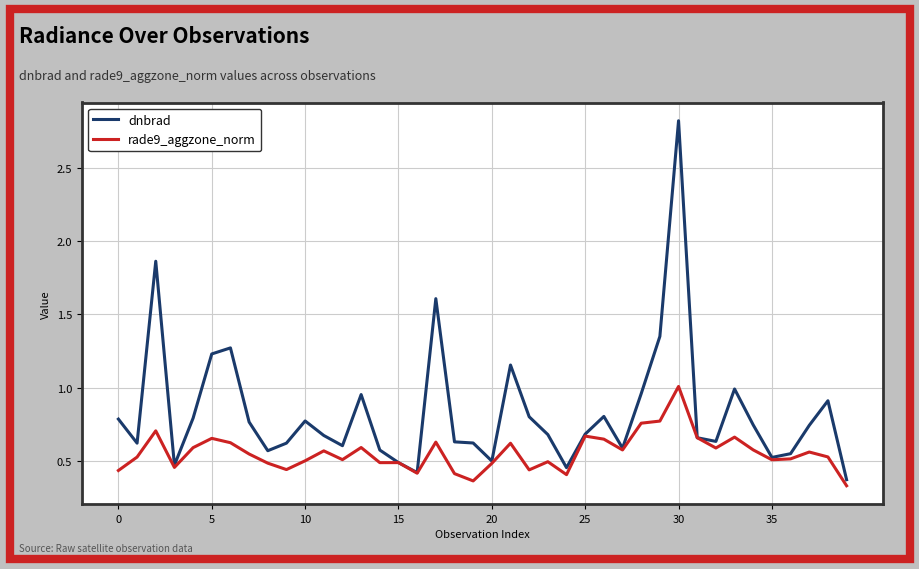

List the series in order of their overall mean, highest first.

dnbrad, rade9_aggzone_norm